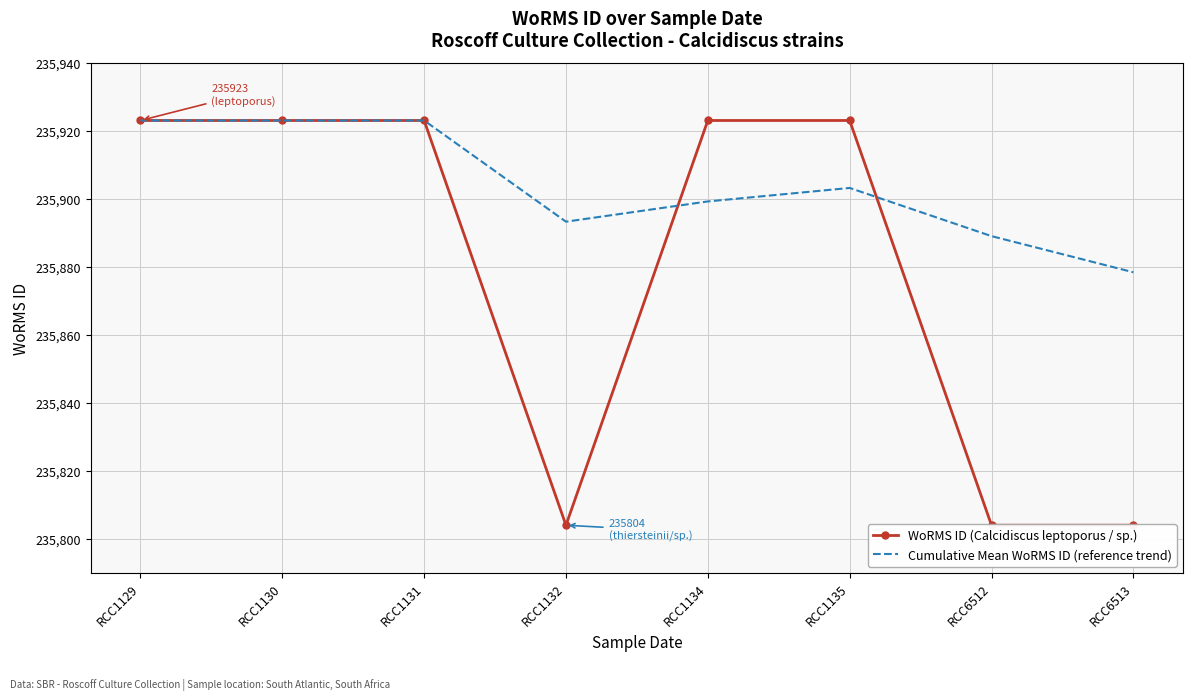

Which category has the lowest value in the WoRMS ID (Calcidiscus leptoporus / sp.) series?

RCC1132